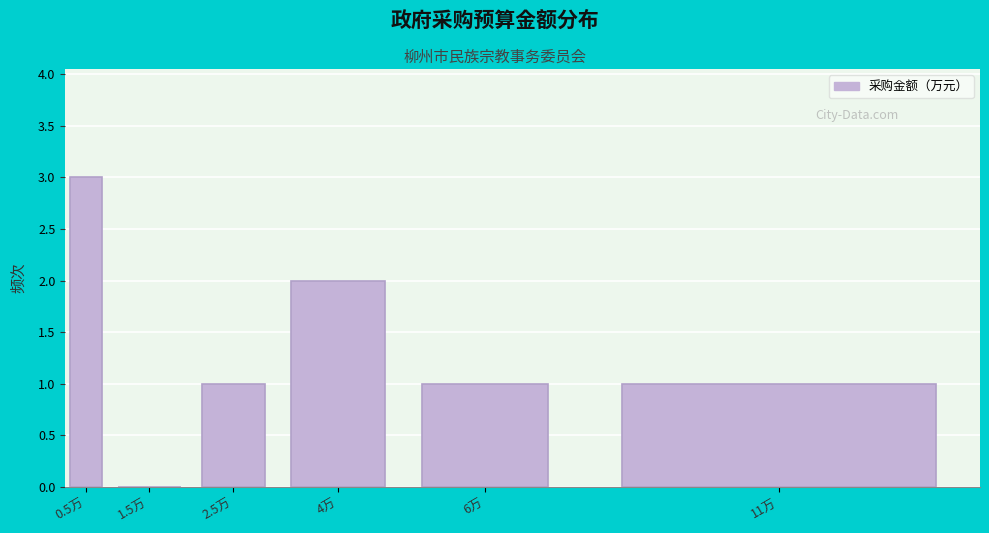

Reading left to right, list all the values displayed in this chart.

0.5万=3	1.5万=0	2.5万=1	4万=2	6万=1	11万=1